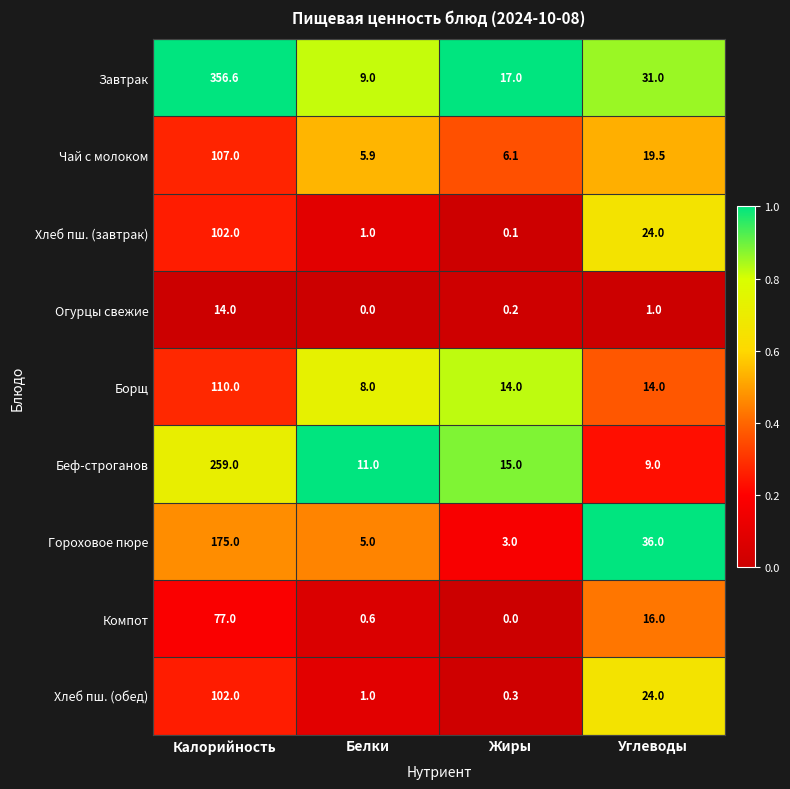

Which category has the highest value in the Компот series?

Калорийность